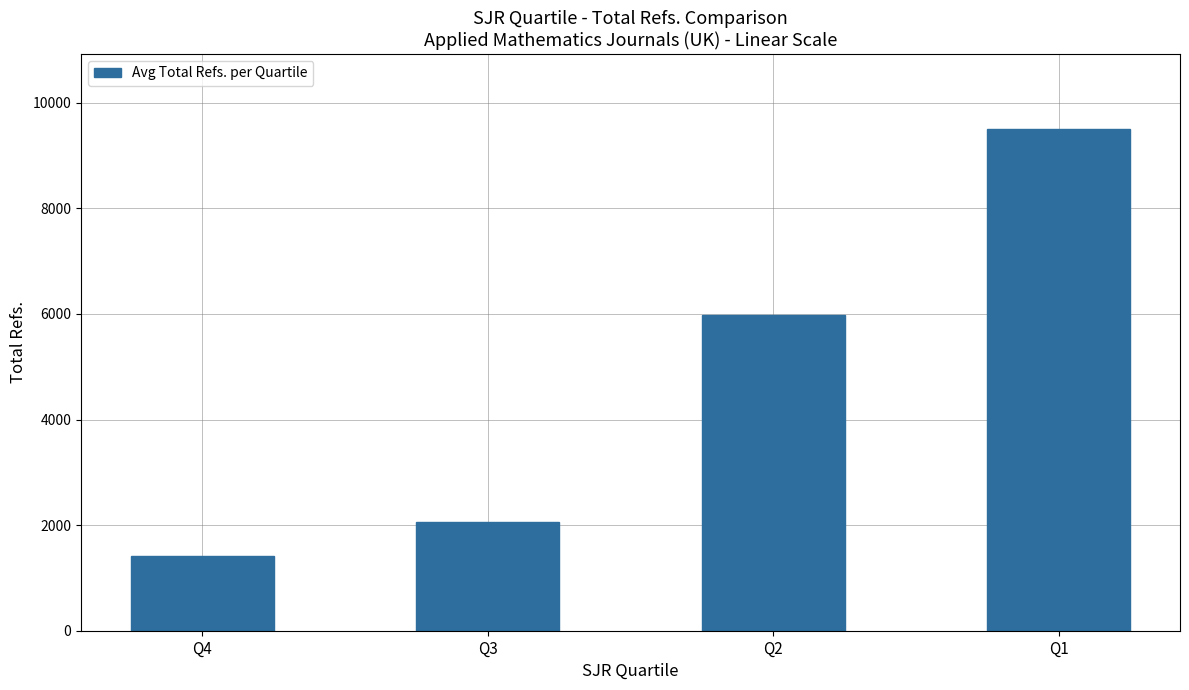

What value does the data have at Q4, to the nearest 10?

1410